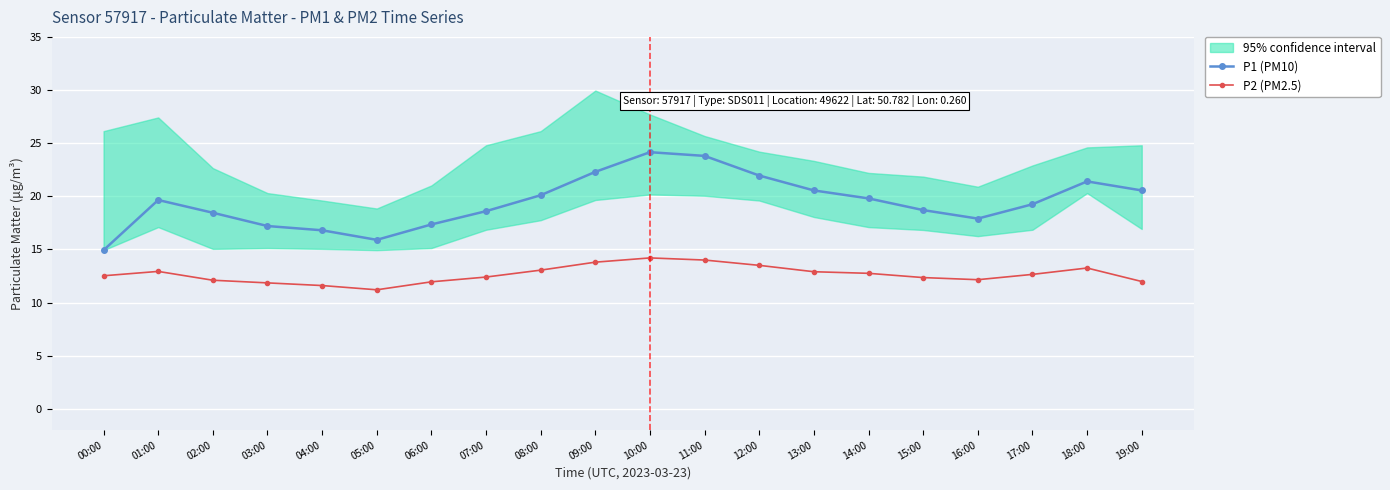

Rank the series by their average value, from lowest to highest.

P2 (PM2.5), P1 (PM10)